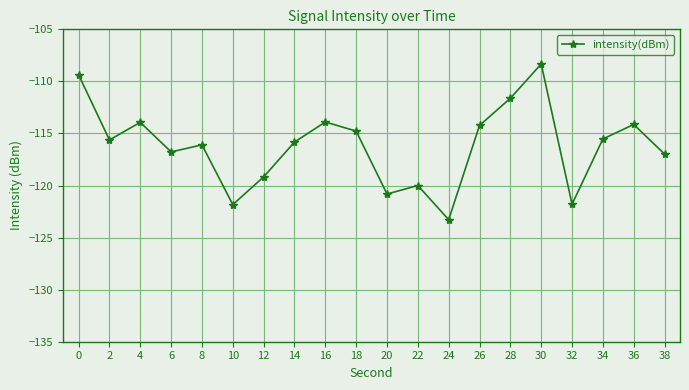

What is the greatest value displayed?

-108.3